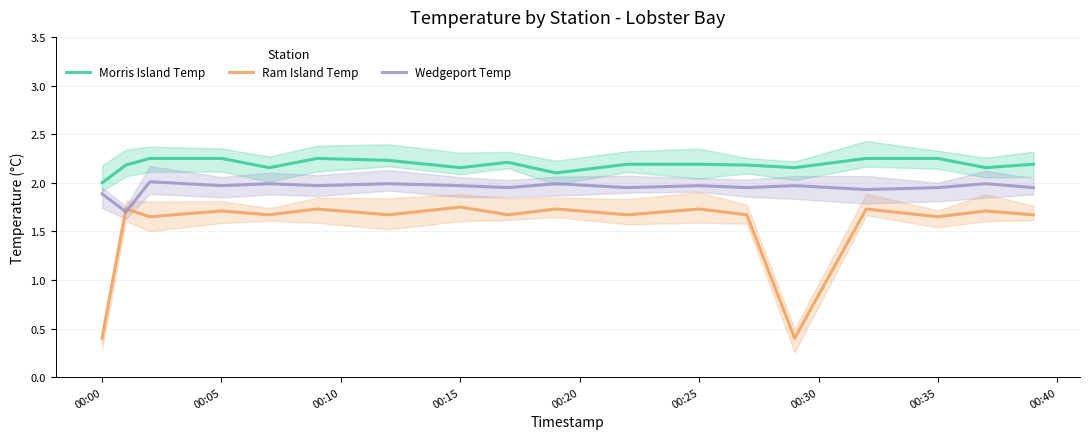

How many interior local peaks does the Wedgeport Temp series have?

7